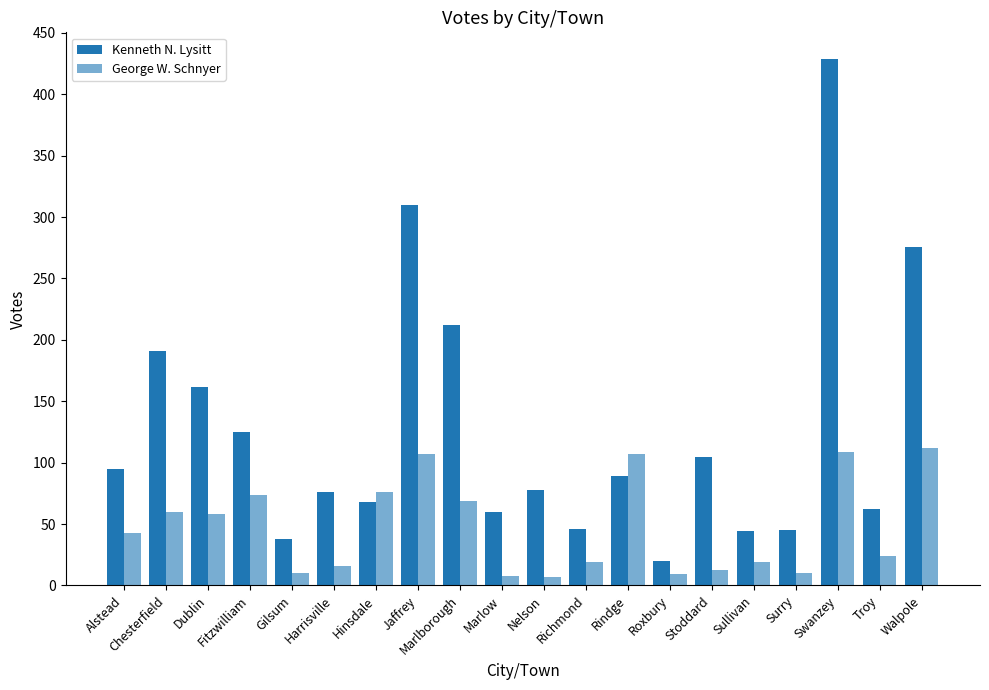

Count the number of data series in this chart.

2